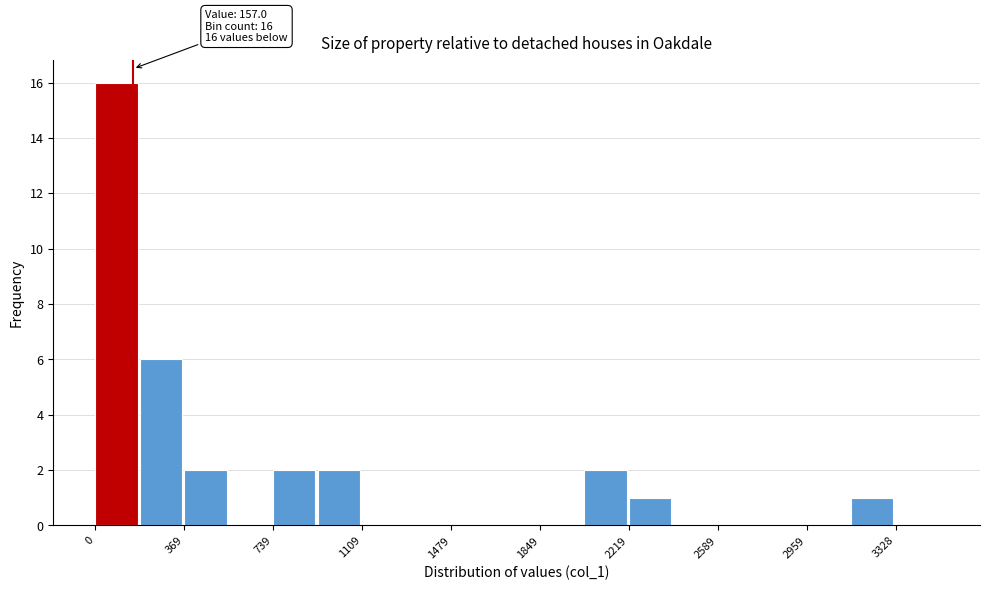

Around what value on the x-axis is the tallest bar? Give the approximate position of its centre, as read against the axis.

100